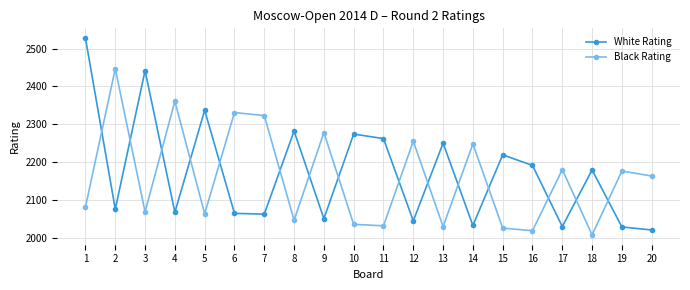

The Black Rating series shows 3718 at 17. True or false?

False